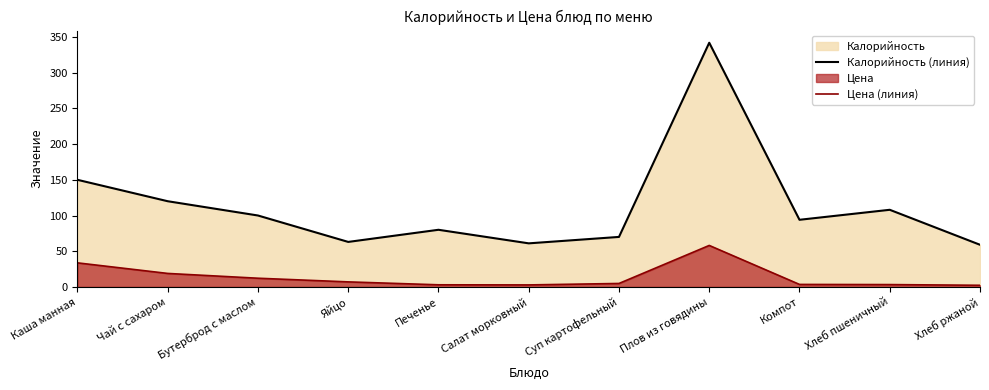

What is the difference between the Калорийность (линия) values at Плов из говядины and Хлеб пшеничный?

234.0